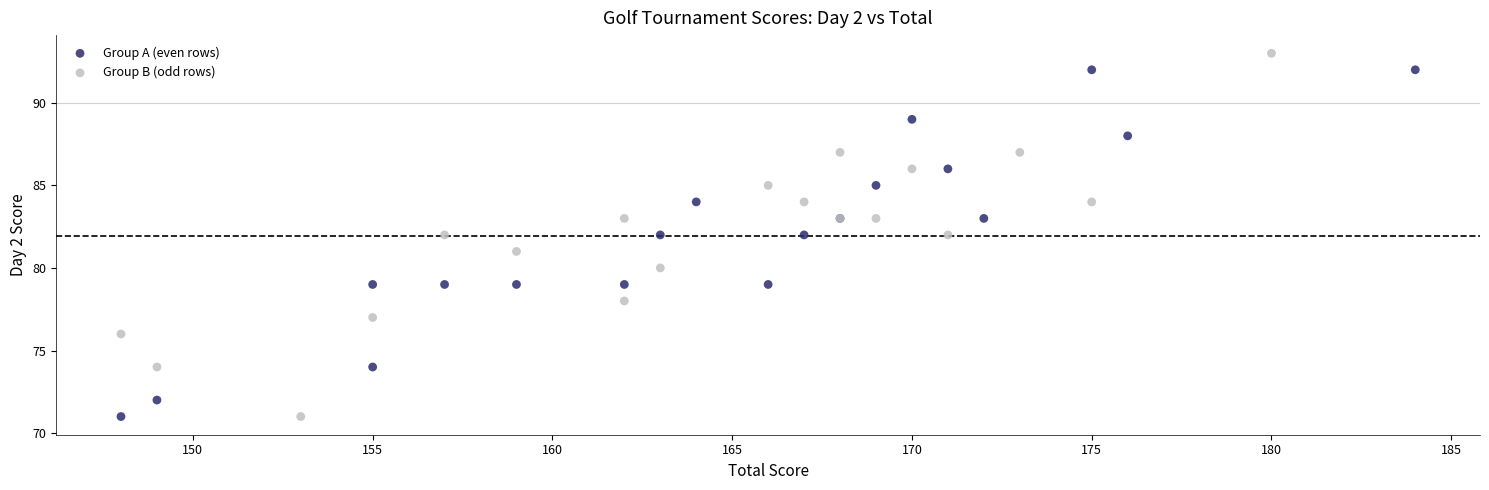

Which series reaches the maximum Y coordinate?

Group B (odd rows)